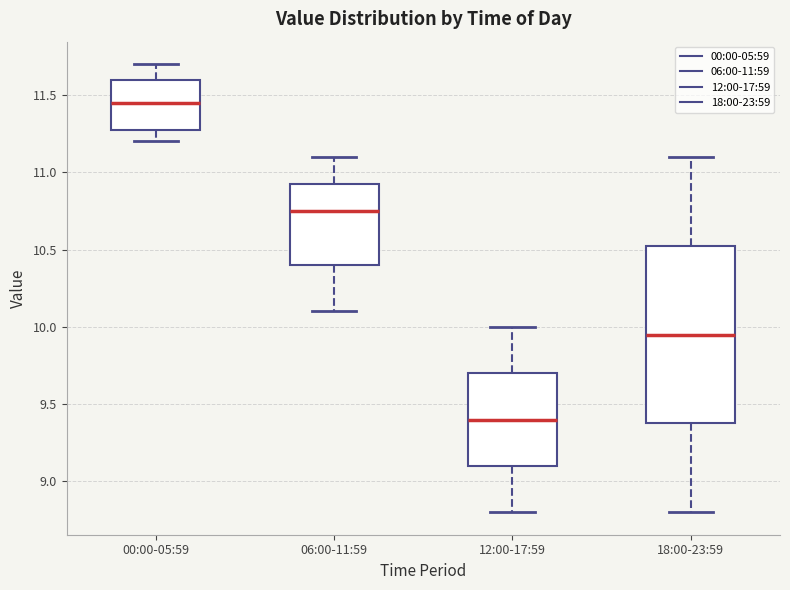

Which box is the tallest, from its lower edge to its upper edge?

18:00-23:59